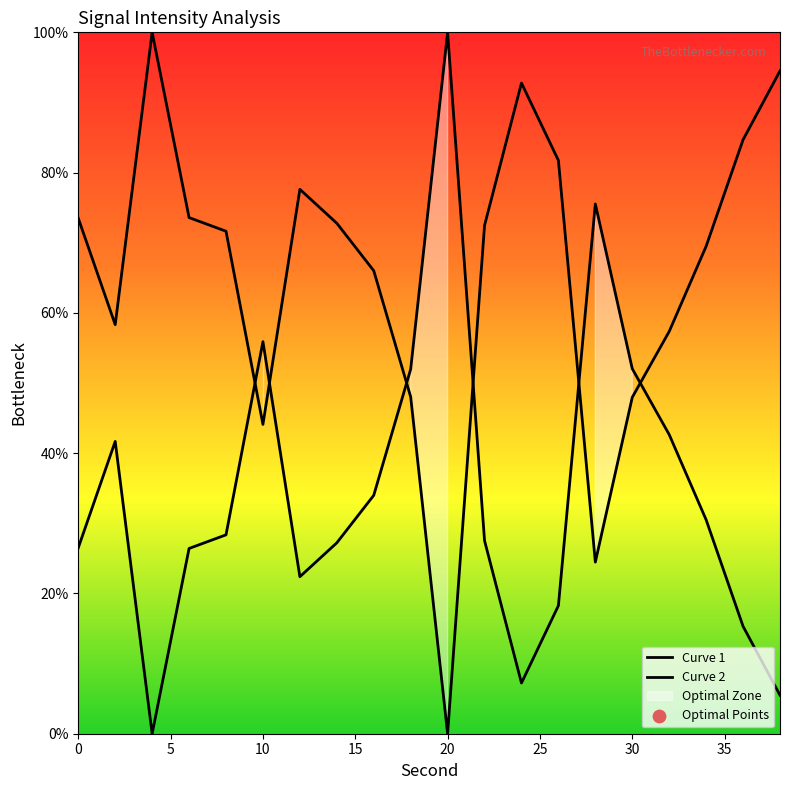

Between 8 and 32, which is larger?

32